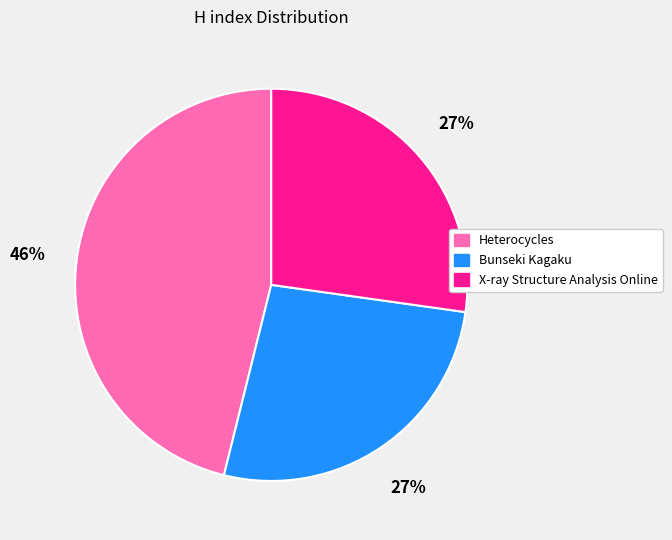

What is the largest slice in the pie chart?

Heterocycles